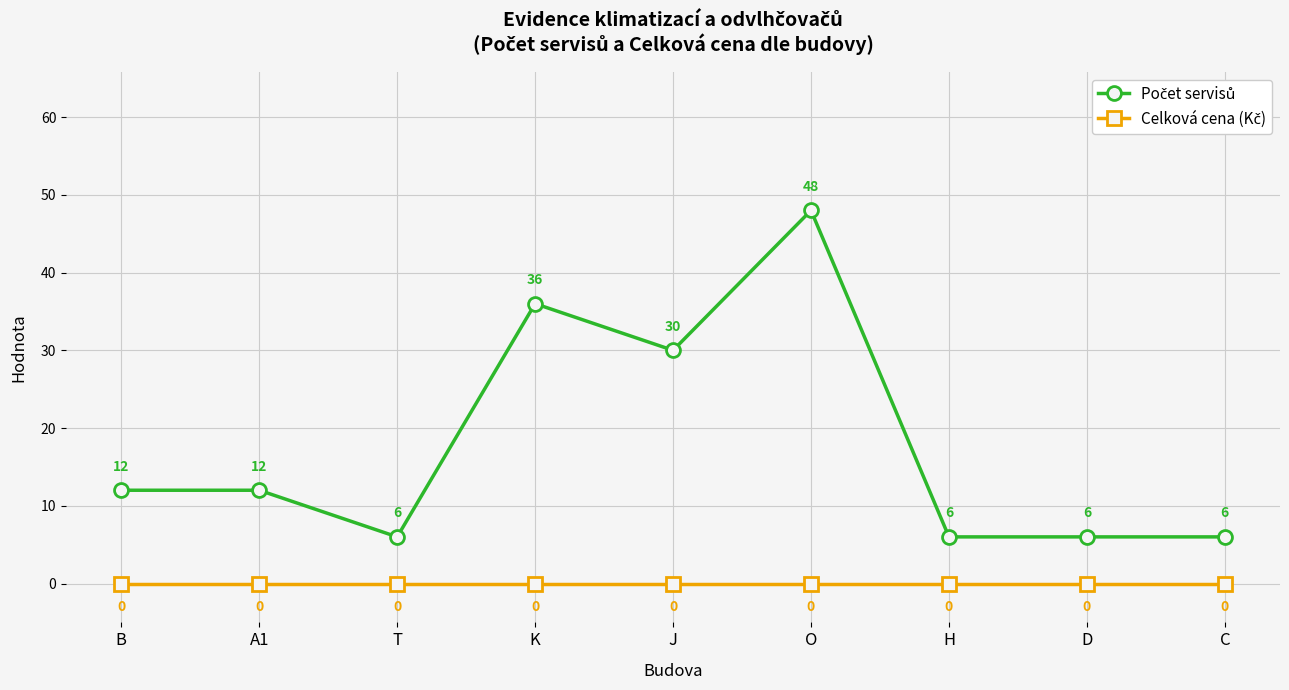

What is the spread (max minus min) of values at O?

48